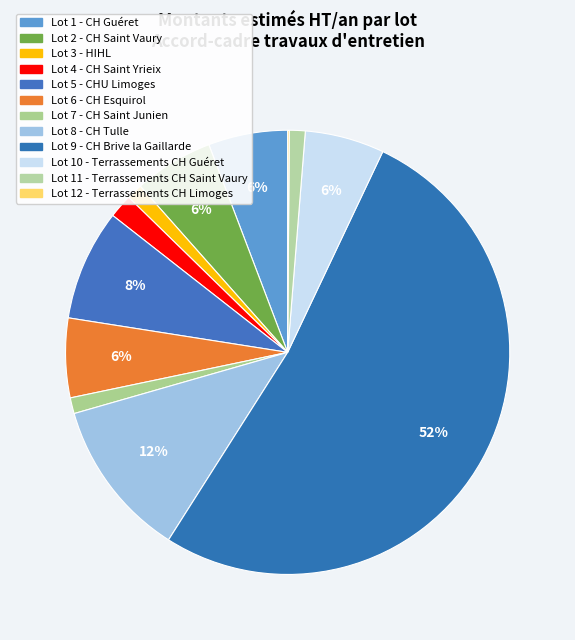

How many segments does this pie chart have?

12